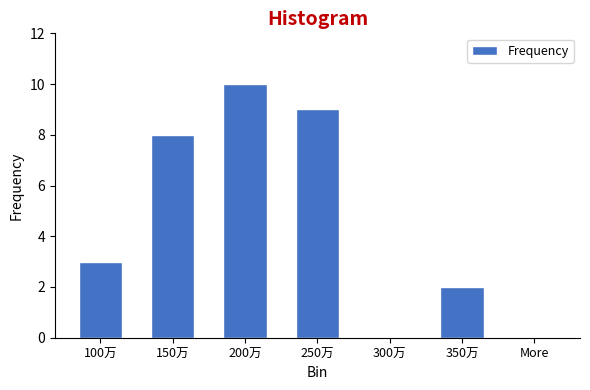

Reading right to left, transcribe all the data shown in this chart.

More=0	350万=2	300万=0	250万=9	200万=10	150万=8	100万=3